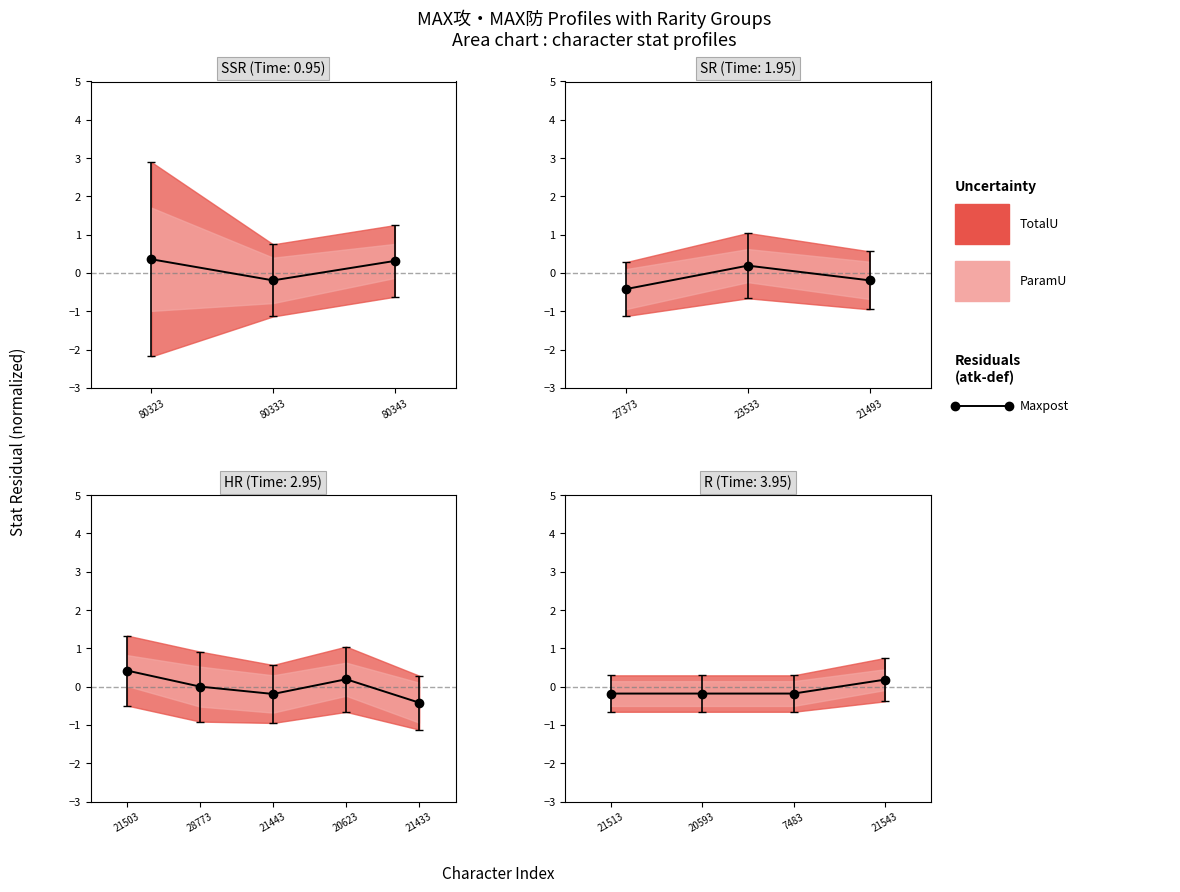

True or false: there are more than 2 points higher than both neighbors.

False